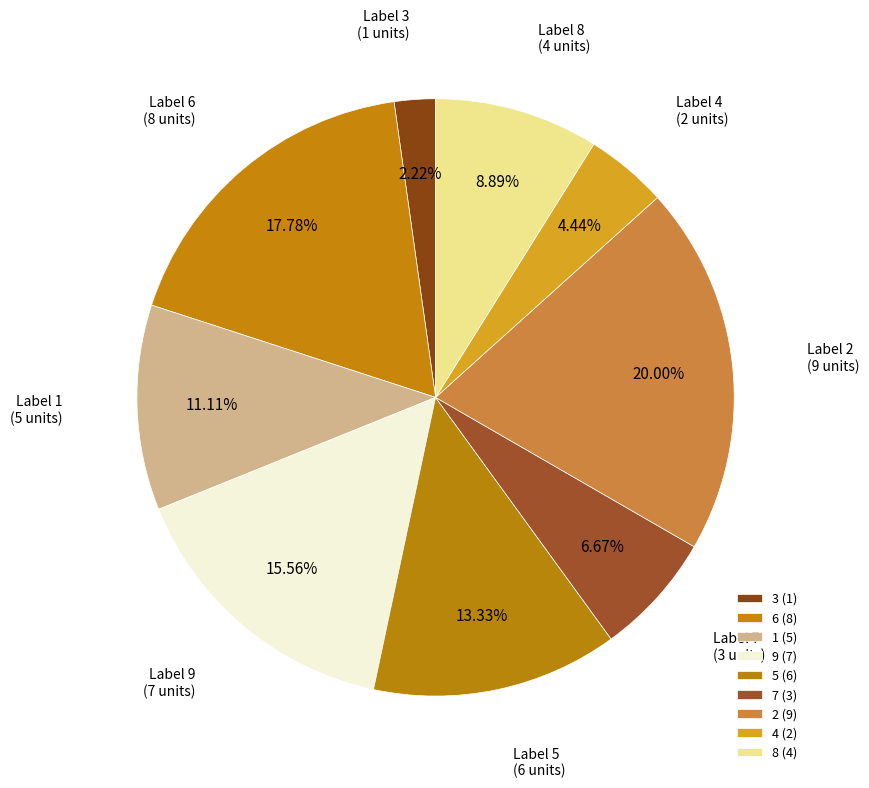

What is the ratio of the value at 2 to the value at 3?

9.0